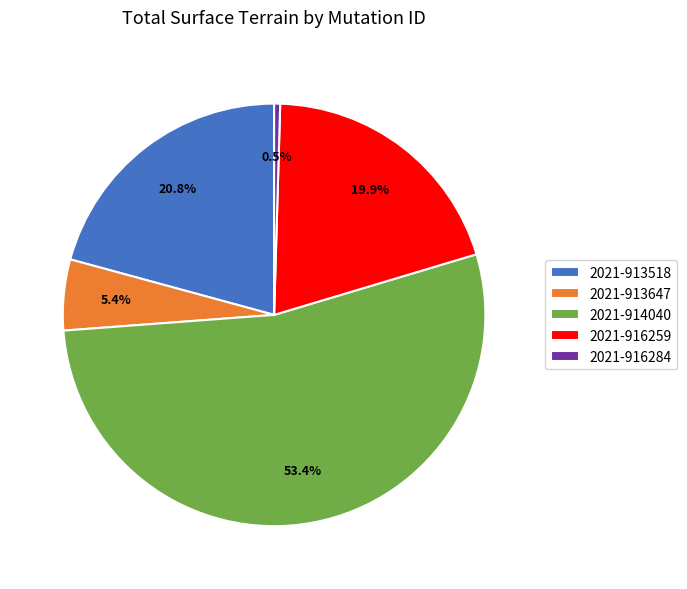

To the nearest percent, what is the average slice percentage?

20%